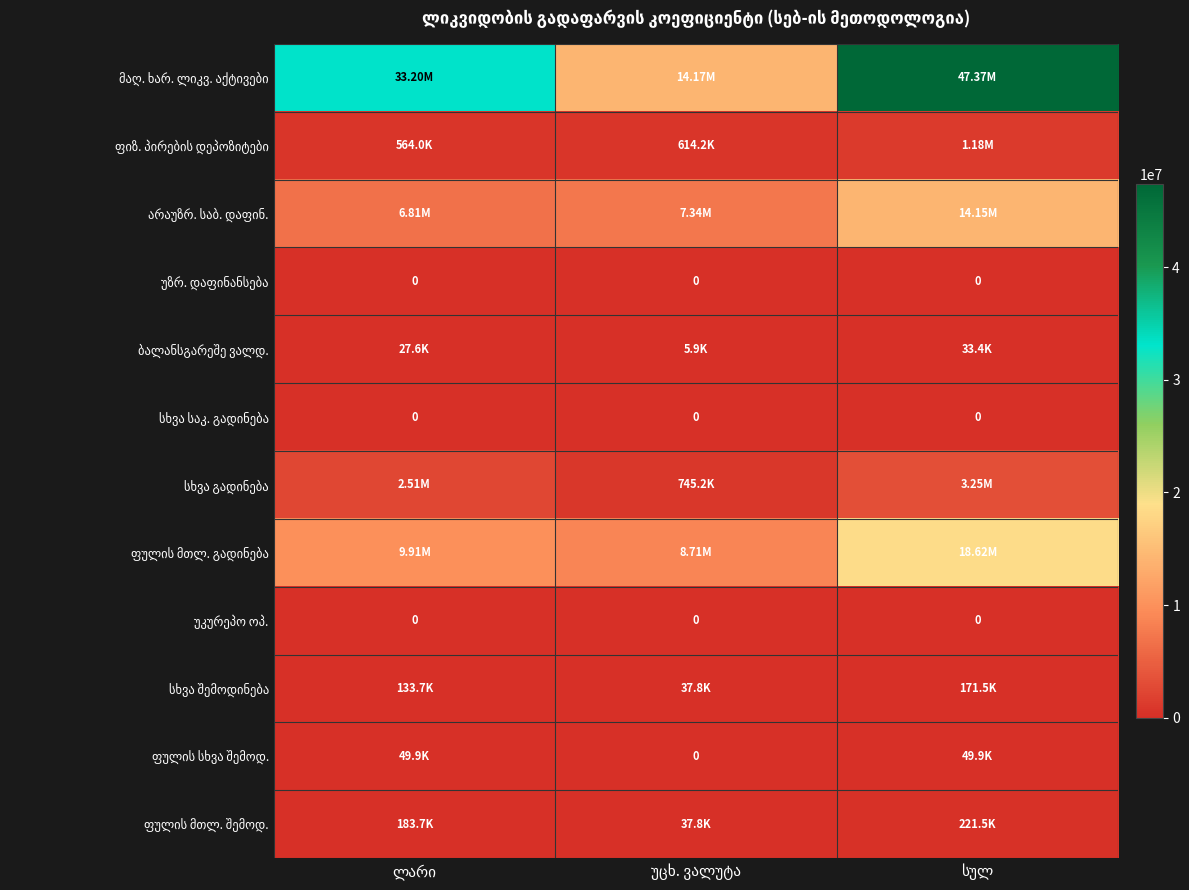

The უკურეპო ოპ. series shows 0.0 at სულ. True or false?

True